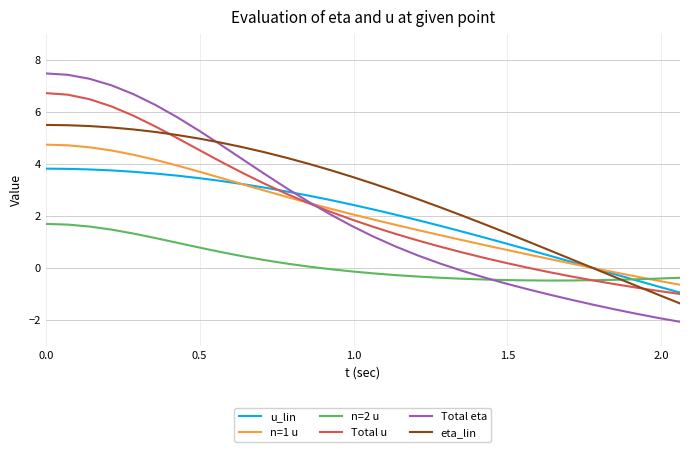

At how many categories does at least one series exceed 5?

8